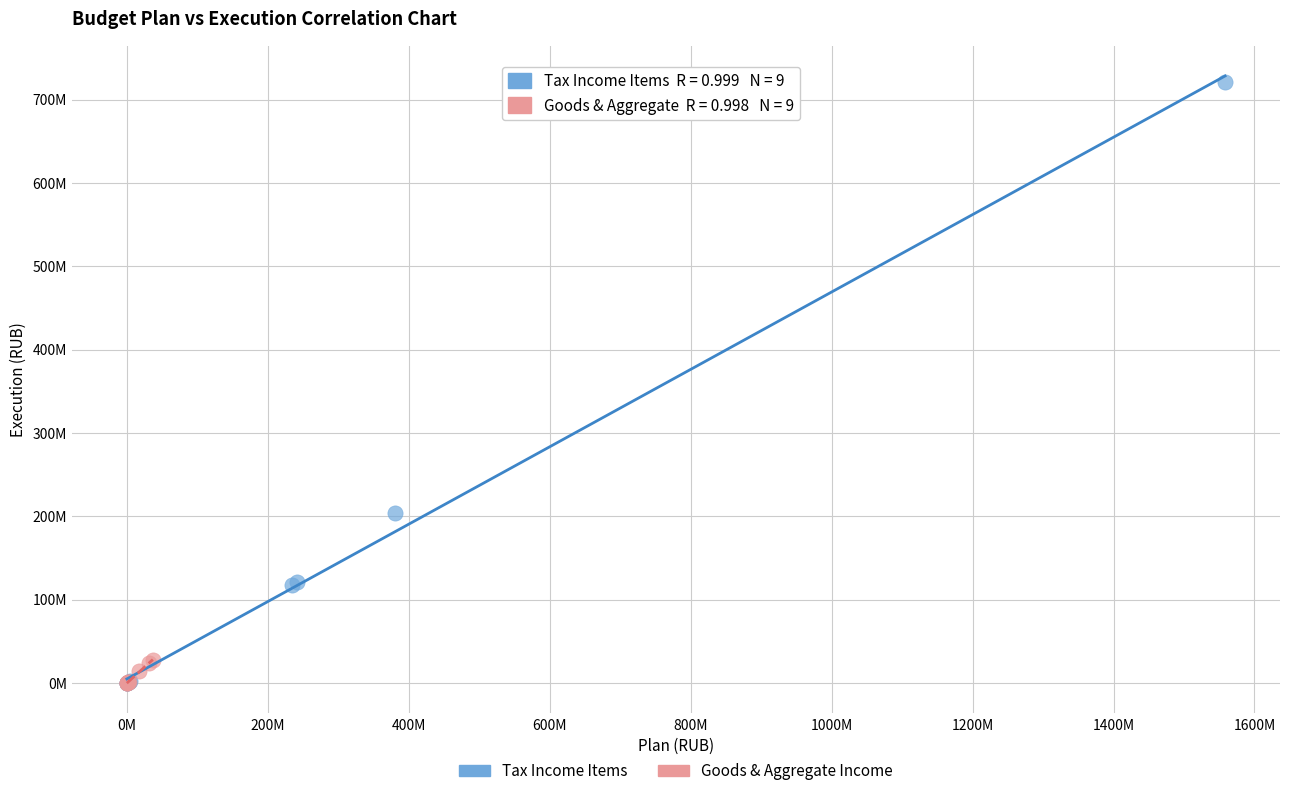

What are all the series names shown in the legend?

Tax Income Items, Goods & Aggregate Income